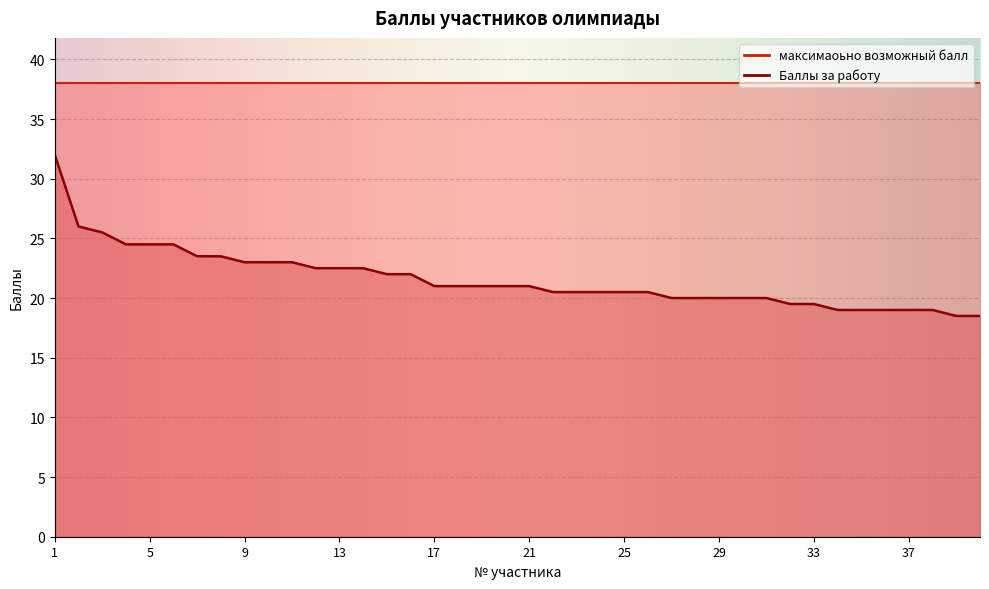

What is the sum of the values at 10 and 34?

42.0